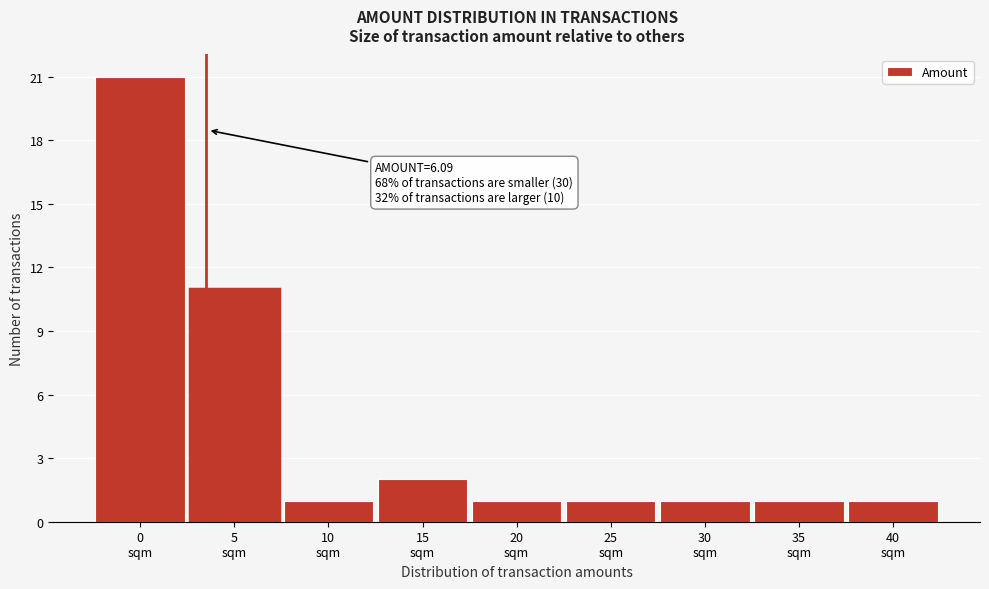

Reading left to right, extract all data points from this chart.

21	11	1	2	1	1	1	1	1